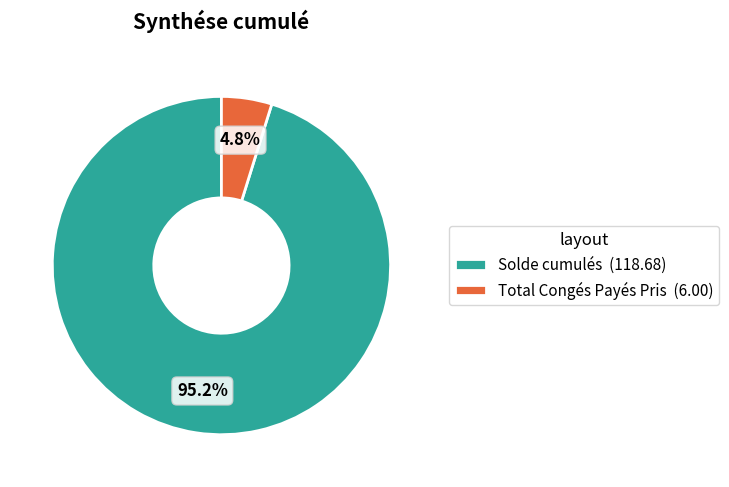

To the nearest percent, what percentage of the pie is Total Congés Payés Pris?

5%